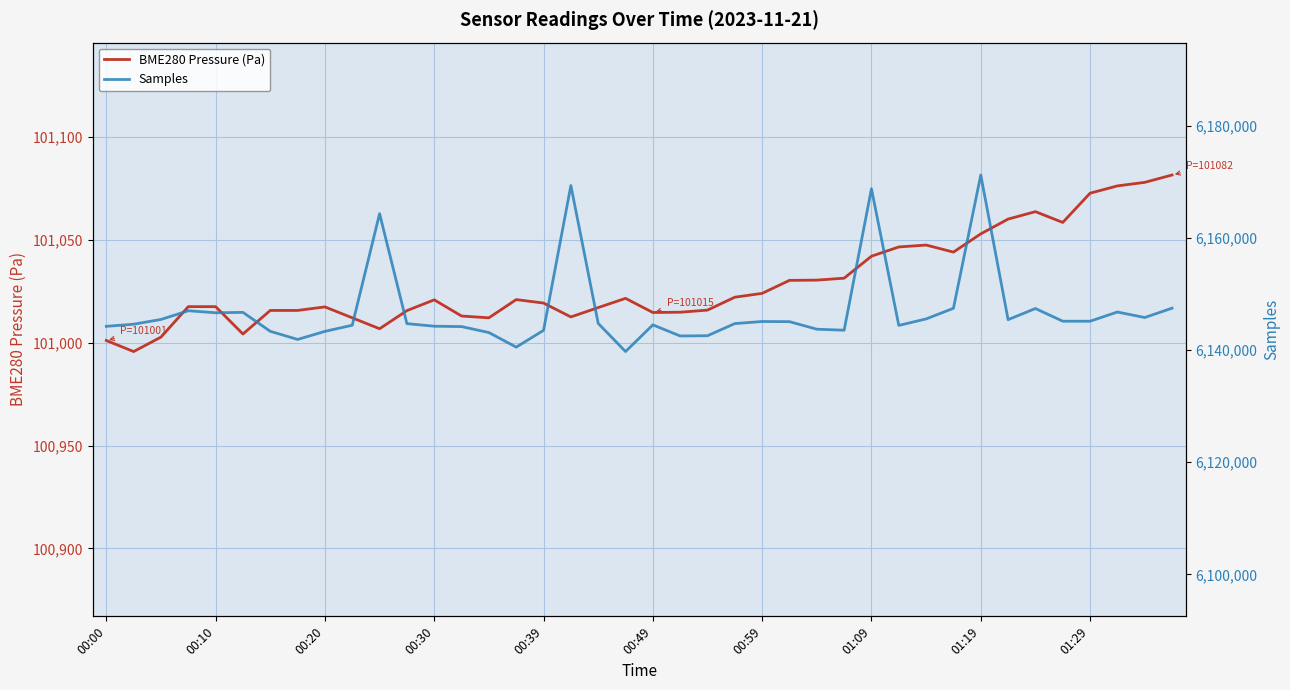

Read the BME280 Pressure (Pa) value at 00:20.

101017.5